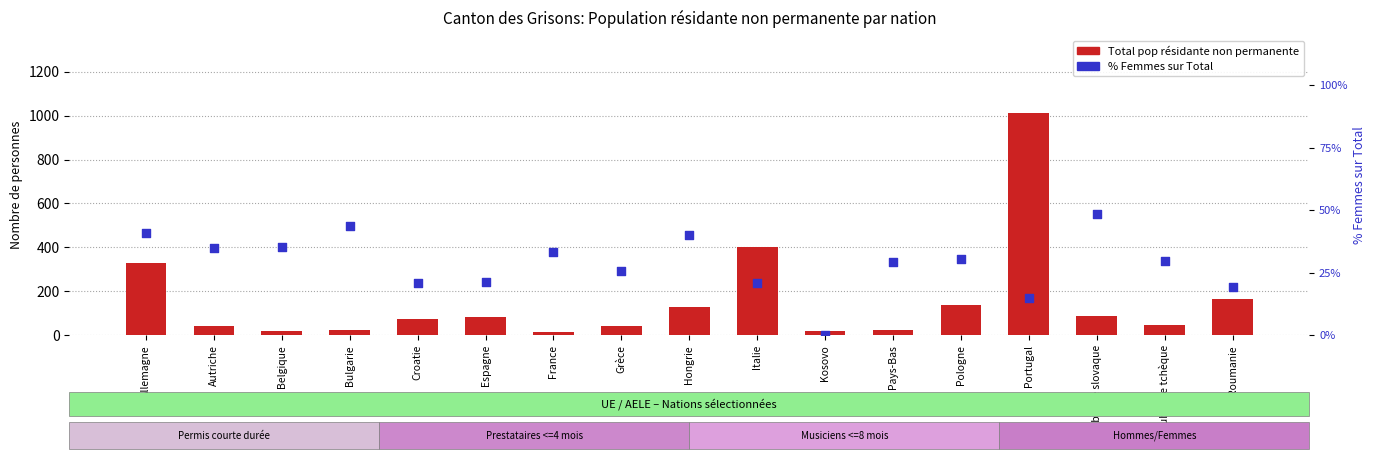

Which series has the largest total across all categories?

Total pop résidante non permanente